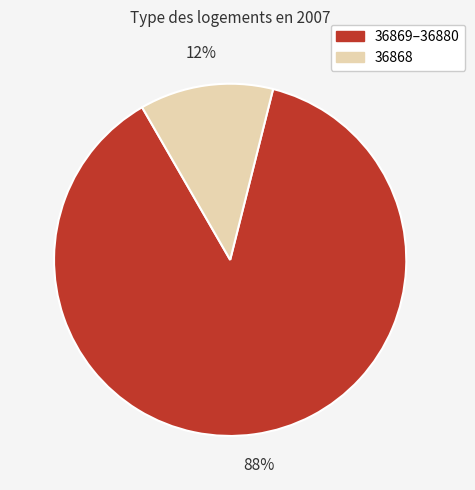

Is there a majority slice in this chart?

Yes